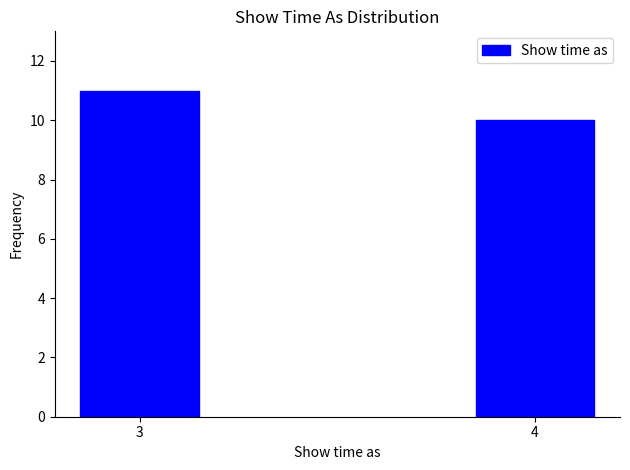

Reading left to right, list all the values displayed in this chart.

3=11	4=10